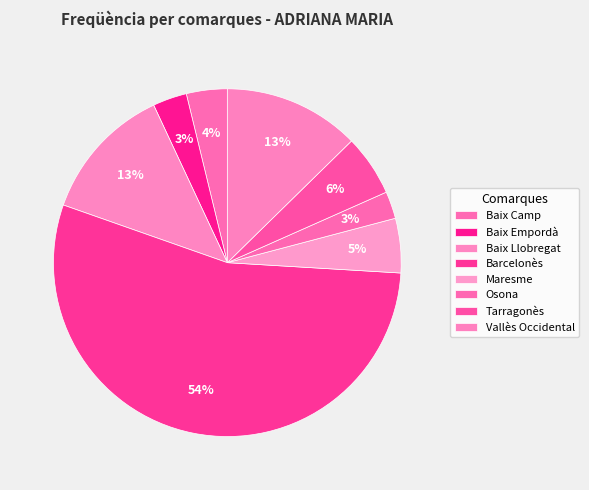

How many slices are in this pie chart?

8